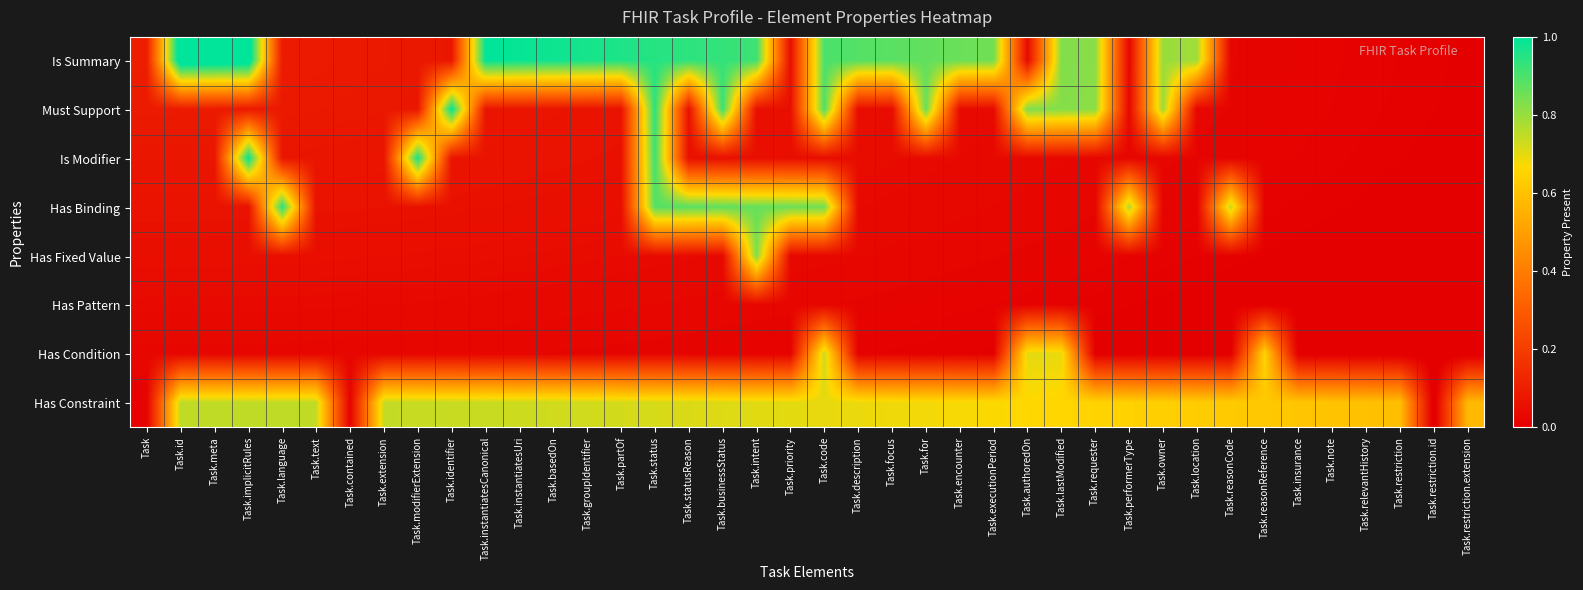

Reading right to left, what are all the values shown in this chart?

Is Summary: Task.restriction.extension=0.0	Task.restriction.id=0.0	Task.restriction=0.0	Task.relevantHistory=0.0	Task.note=0.0	Task.insurance=0.0	Task.reasonReference=0.0	Task.reasonCode=0.0	Task.location=0.8	Task.owner=0.8	Task.performerType=0.0	Task.requester=0.8	Task.lastModified=0.8	Task.authoredOn=0.0	Task.executionPeriod=0.8	Task.encounter=0.9	Task.for=0.9	Task.focus=0.9	Task.description=0.9	Task.code=0.9	Task.priority=0.1	Task.intent=0.9	Task.businessStatus=0.9	Task.statusReason=0.9	Task.status=0.9	Task.partOf=1.0	Task.groupIdentifier=1.0	Task.basedOn=1.0	Task.instantiatesUri=1.0	Task.instantiatesCanonical=1.0	Task.identifier=0.1	Task.modifierExtension=0.1	Task.extension=0.1	Task.contained=0.1	Task.text=0.1	Task.language=0.1	Task.implicitRules=1.1	Task.meta=1.1	Task.id=1.1	Task=0.1
Must Support: Task.restriction.extension=0.0	Task.restriction.id=0.0	Task.restriction=0.0	Task.relevantHistory=0.0	Task.note=0.0	Task.insurance=0.0	Task.reasonReference=0.0	Task.reasonCode=0.0	Task.location=0.0	Task.owner=0.8	Task.performerType=0.0	Task.requester=0.8	Task.lastModified=0.8	Task.authoredOn=0.8	Task.executionPeriod=0.0	Task.encounter=0.0	Task.for=0.9	Task.focus=0.0	Task.description=0.0	Task.code=0.9	Task.priority=0.1	Task.intent=0.1	Task.businessStatus=0.9	Task.statusReason=0.1	Task.status=0.9	Task.partOf=0.1	Task.groupIdentifier=0.1	Task.basedOn=0.1	Task.instantiatesUri=0.1	Task.instantiatesCanonical=0.1	Task.identifier=1.0	Task.modifierExtension=0.1	Task.extension=0.1	Task.contained=0.1	Task.text=0.1	Task.language=0.1	Task.implicitRules=0.1	Task.meta=0.1	Task.id=0.1	Task=0.1
Is Modifier: Task.restriction.extension=-0.0	Task.restriction.id=0.0	Task.restriction=0.0	Task.relevantHistory=0.0	Task.note=0.0	Task.insurance=0.0	Task.reasonReference=0.0	Task.reasonCode=0.0	Task.location=0.0	Task.owner=0.0	Task.performerType=0.0	Task.requester=0.0	Task.lastModified=0.0	Task.authoredOn=0.0	Task.executionPeriod=0.0	Task.encounter=0.0	Task.for=0.0	Task.focus=0.0	Task.description=0.0	Task.code=0.0	Task.priority=0.0	Task.intent=0.0	Task.businessStatus=0.1	Task.statusReason=0.1	Task.status=0.9	Task.partOf=0.1	Task.groupIdentifier=0.1	Task.basedOn=0.1	Task.instantiatesUri=0.1	Task.instantiatesCanonical=0.1	Task.identifier=0.1	Task.modifierExtension=1.0	Task.extension=0.1	Task.contained=0.1	Task.text=0.1	Task.language=0.1	Task.implicitRules=1.0	Task.meta=0.1	Task.id=0.1	Task=0.1
Has Binding: Task.restriction.extension=-0.0	Task.restriction.id=-0.0	Task.restriction=0.0	Task.relevantHistory=0.0	Task.note=0.0	Task.insurance=0.0	Task.reasonReference=0.0	Task.reasonCode=0.7	Task.location=0.0	Task.owner=0.0	Task.performerType=0.8	Task.requester=0.0	Task.lastModified=0.0	Task.authoredOn=0.0	Task.executionPeriod=0.0	Task.encounter=0.0	Task.for=0.0	Task.focus=0.0	Task.description=0.0	Task.code=0.8	Task.priority=0.9	Task.intent=0.9	Task.businessStatus=0.9	Task.statusReason=0.9	Task.status=0.9	Task.partOf=0.0	Task.groupIdentifier=0.1	Task.basedOn=0.1	Task.instantiatesUri=0.1	Task.instantiatesCanonical=0.1	Task.identifier=0.1	Task.modifierExtension=0.1	Task.extension=0.1	Task.contained=0.1	Task.text=0.1	Task.language=0.9	Task.implicitRules=0.1	Task.meta=0.1	Task.id=0.1	Task=0.1
Has Fixed Value: Task.restriction.extension=-0.0	Task.restriction.id=-0.0	Task.restriction=-0.0	Task.relevantHistory=-0.0	Task.note=-0.0	Task.insurance=0.0	Task.reasonReference=0.0	Task.reasonCode=0.0	Task.location=0.0	Task.owner=0.0	Task.performerType=0.0	Task.requester=0.0	Task.lastModified=0.0	Task.authoredOn=0.0	Task.executionPeriod=0.0	Task.encounter=0.0	Task.for=0.0	Task.focus=0.0	Task.description=0.0	Task.code=0.0	Task.priority=0.0	Task.intent=0.8	Task.businessStatus=0.0	Task.statusReason=0.0	Task.status=0.0	Task.partOf=0.0	Task.groupIdentifier=0.0	Task.basedOn=0.0	Task.instantiatesUri=0.0	Task.instantiatesCanonical=0.0	Task.identifier=0.0	Task.modifierExtension=0.0	Task.extension=0.0	Task.contained=0.0	Task.text=0.0	Task.language=0.0	Task.implicitRules=0.0	Task.meta=0.0	Task.id=0.0	Task=0.1
Has Pattern: Task.restriction.extension=-0.0	Task.restriction.id=-0.0	Task.restriction=-0.0	Task.relevantHistory=-0.0	Task.note=-0.0	Task.insurance=-0.0	Task.reasonReference=-0.0	Task.reasonCode=-0.0	Task.location=0.0	Task.owner=0.0	Task.performerType=0.0	Task.requester=0.0	Task.lastModified=0.0	Task.authoredOn=0.0	Task.executionPeriod=0.0	Task.encounter=0.0	Task.for=0.0	Task.focus=0.0	Task.description=0.0	Task.code=0.0	Task.priority=0.0	Task.intent=0.0	Task.businessStatus=0.0	Task.statusReason=0.0	Task.status=0.0	Task.partOf=0.0	Task.groupIdentifier=0.0	Task.basedOn=0.0	Task.instantiatesUri=0.0	Task.instantiatesCanonical=0.0	Task.identifier=0.0	Task.modifierExtension=0.0	Task.extension=0.0	Task.contained=0.0	Task.text=0.0	Task.language=0.0	Task.implicitRules=0.0	Task.meta=0.0	Task.id=0.0	Task=0.0
Has Condition: Task.restriction.extension=-0.0	Task.restriction.id=-0.0	Task.restriction=-0.0	Task.relevantHistory=-0.0	Task.note=-0.0	Task.insurance=-0.0	Task.reasonReference=0.7	Task.reasonCode=-0.0	Task.location=-0.0	Task.owner=-0.0	Task.performerType=-0.0	Task.requester=-0.0	Task.lastModified=0.7	Task.authoredOn=0.7	Task.executionPeriod=0.0	Task.encounter=0.0	Task.for=0.0	Task.focus=0.0	Task.description=0.0	Task.code=0.7	Task.priority=0.0	Task.intent=0.0	Task.businessStatus=0.0	Task.statusReason=0.0	Task.status=0.0	Task.partOf=0.0	Task.groupIdentifier=0.0	Task.basedOn=0.0	Task.instantiatesUri=0.0	Task.instantiatesCanonical=0.0	Task.identifier=0.0	Task.modifierExtension=0.0	Task.extension=0.0	Task.contained=0.0	Task.text=0.0	Task.language=0.0	Task.implicitRules=0.0	Task.meta=0.0	Task.id=0.0	Task=0.0
Has Constraint: Task.restriction.extension=0.6	Task.restriction.id=-0.0	Task.restriction=0.6	Task.relevantHistory=0.6	Task.note=0.6	Task.insurance=0.6	Task.reasonReference=0.6	Task.reasonCode=0.6	Task.location=0.6	Task.owner=0.6	Task.performerType=0.6	Task.requester=0.7	Task.lastModified=0.7	Task.authoredOn=0.7	Task.executionPeriod=0.7	Task.encounter=0.7	Task.for=0.7	Task.focus=0.7	Task.description=0.7	Task.code=0.7	Task.priority=0.7	Task.intent=0.7	Task.businessStatus=0.7	Task.statusReason=0.7	Task.status=0.7	Task.partOf=0.7	Task.groupIdentifier=0.7	Task.basedOn=0.7	Task.instantiatesUri=0.7	Task.instantiatesCanonical=0.7	Task.identifier=0.7	Task.modifierExtension=0.7	Task.extension=0.7	Task.contained=0.0	Task.text=0.7	Task.language=0.7	Task.implicitRules=0.7	Task.meta=0.7	Task.id=0.7	Task=0.0